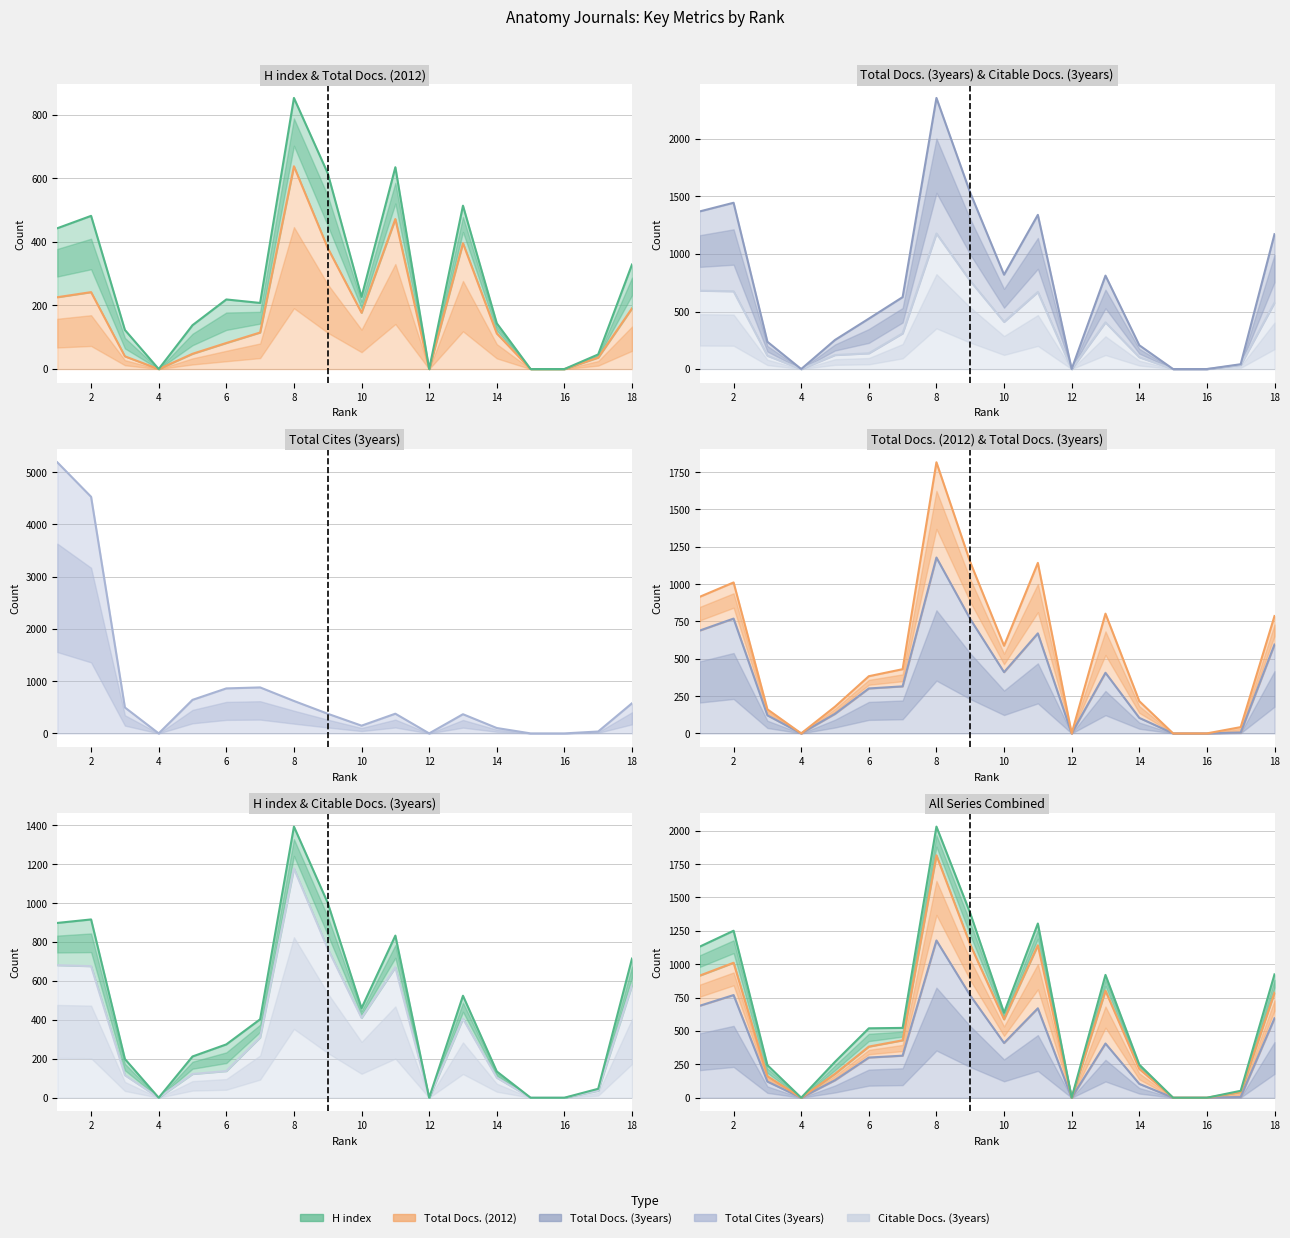

True or false: Total Docs. (2012) has more than 1 points higher than both neighbors.

True